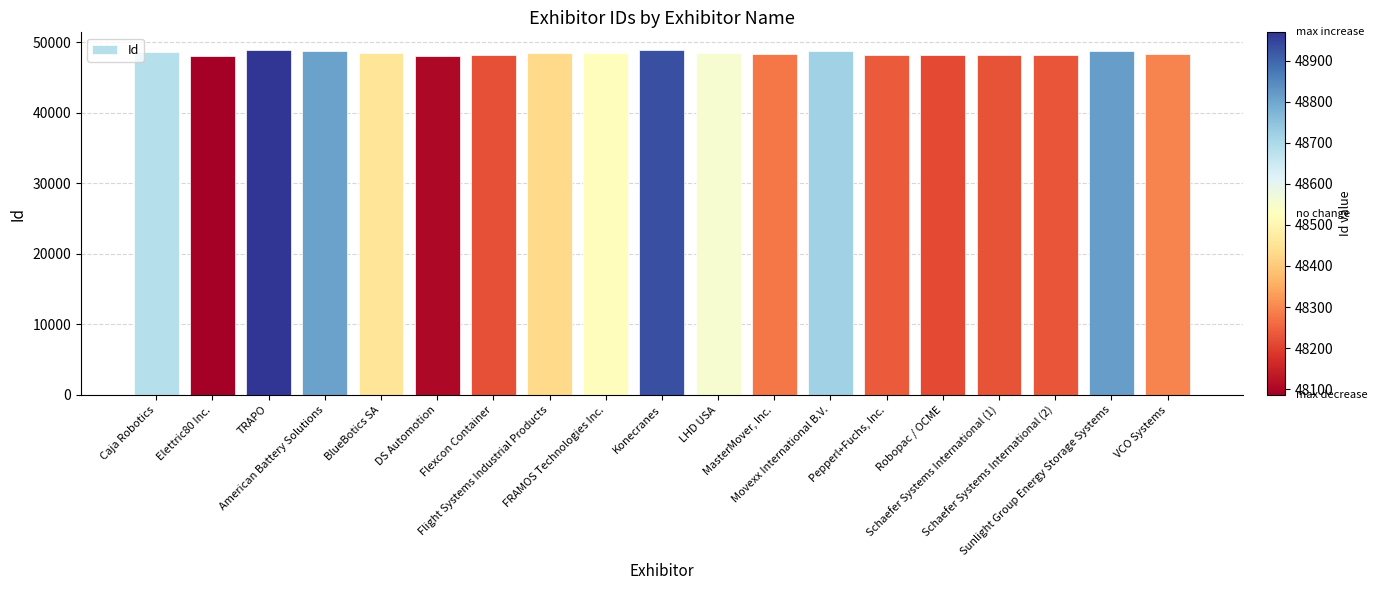

What is the label of the 13th bar from the right?

Flexcon Container